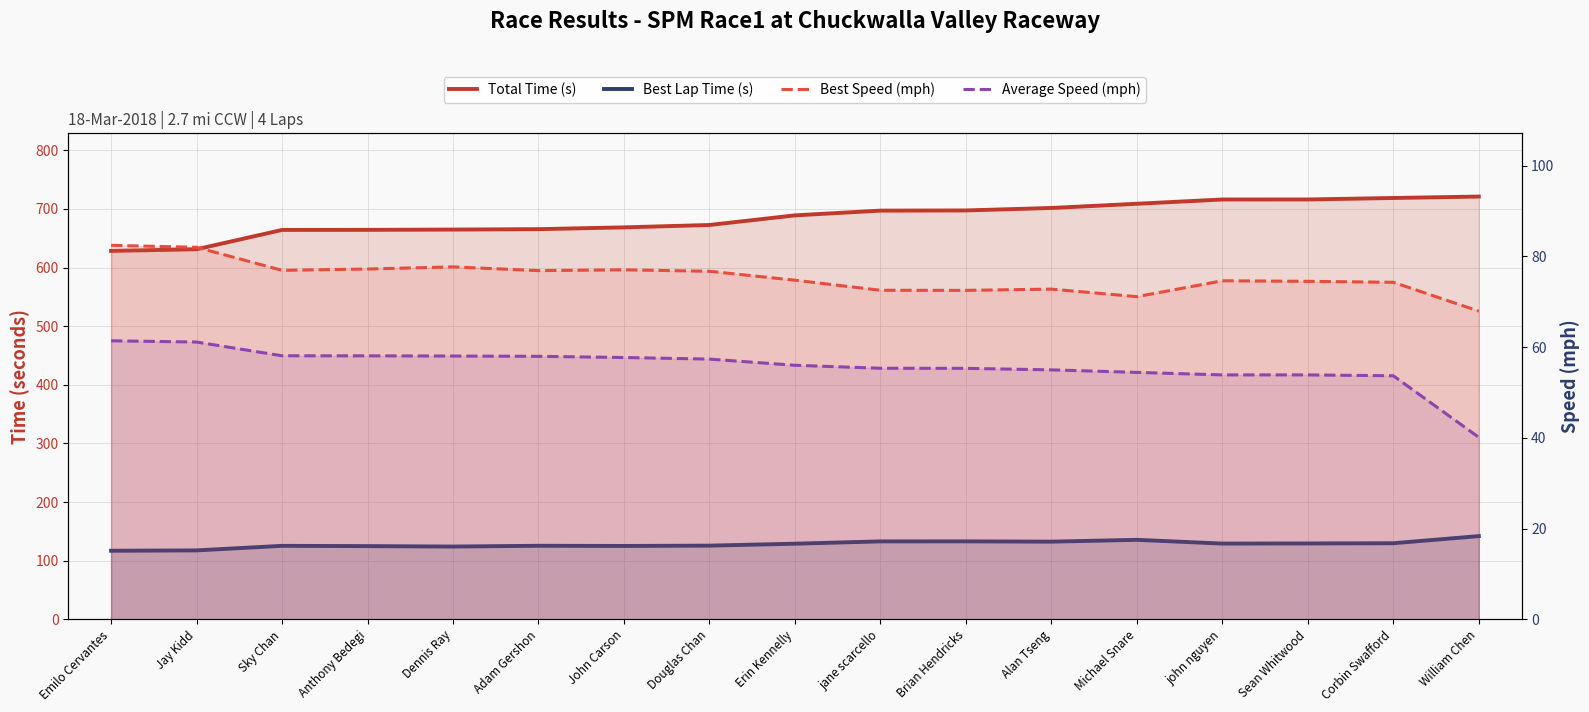

Which series changed the most between Dennis Ray and Douglas Chan?

Total Time (s)